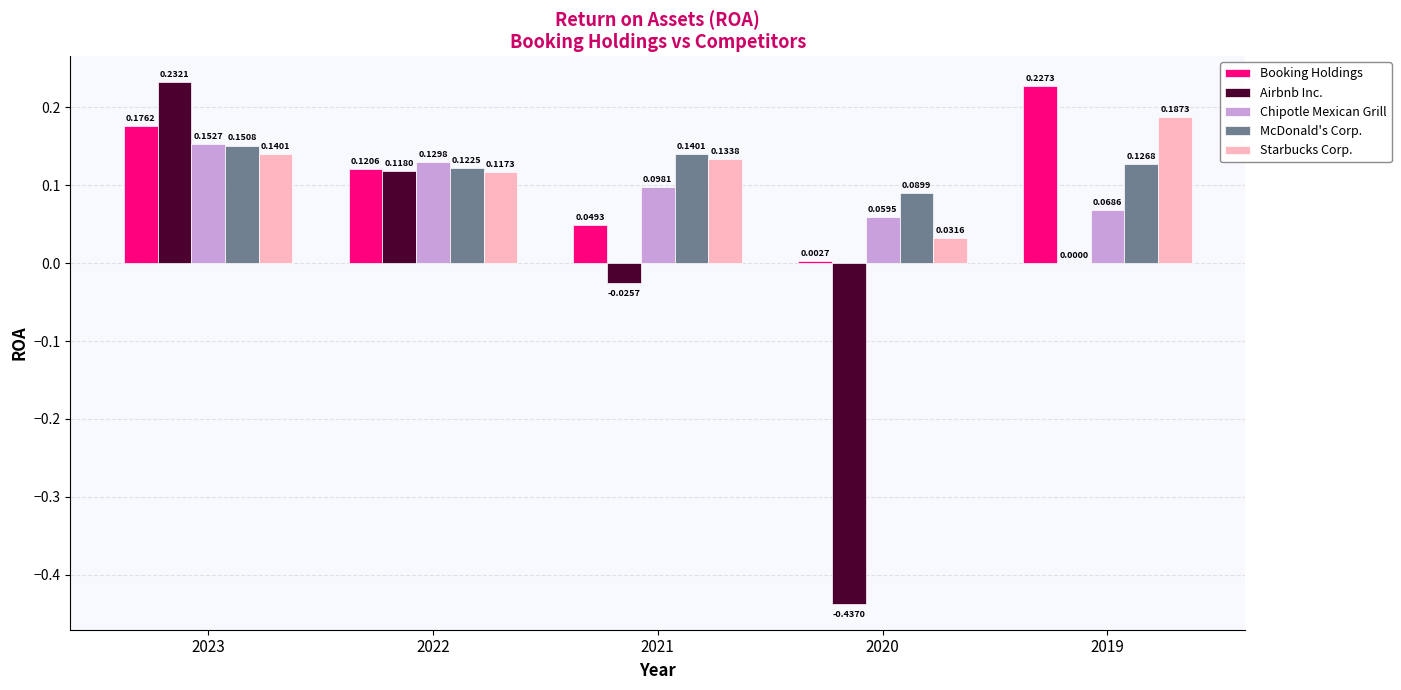

How many series are shown in this chart?

5